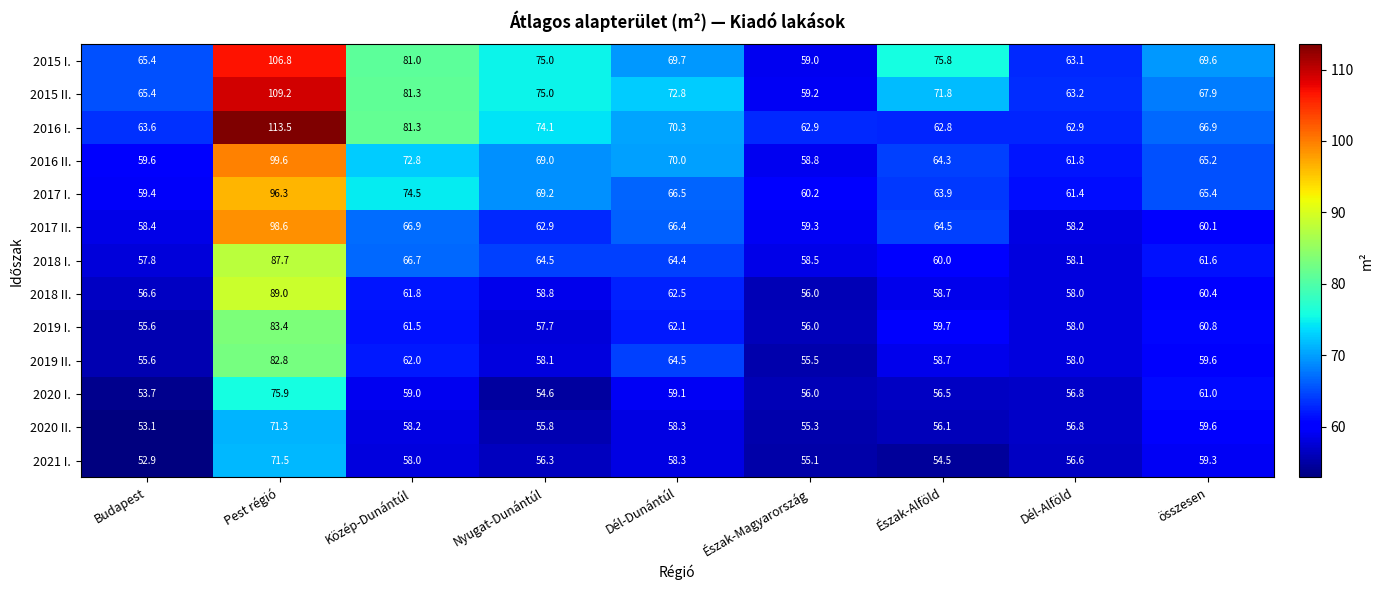

Which series has the widest spread of values?

2016 I.